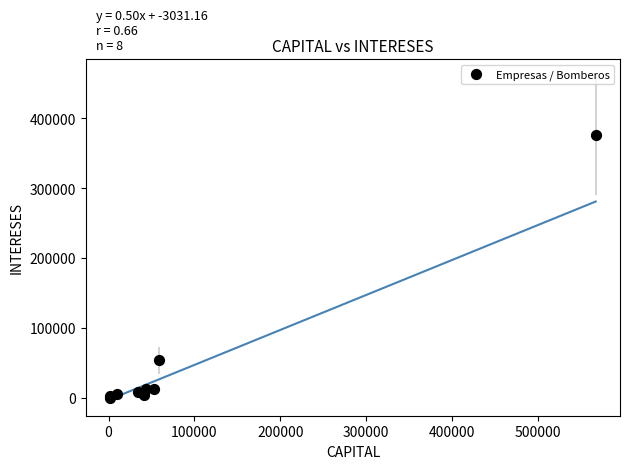

What Y value in the scatter plot is closest to 188240?

53497.2